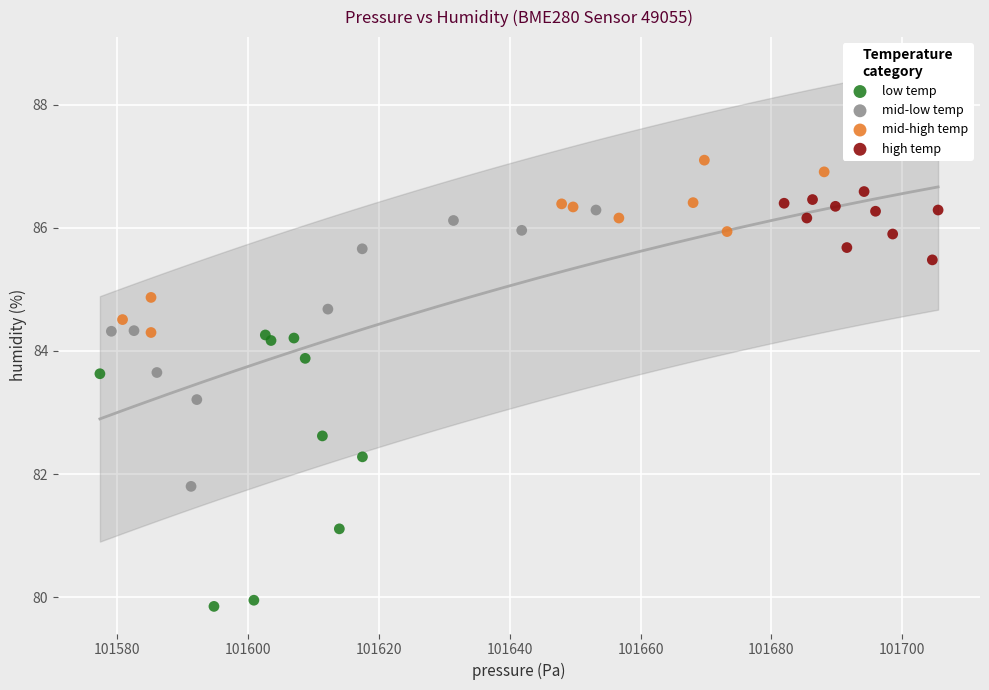

Which series contains the highest Y value?

mid-high temp